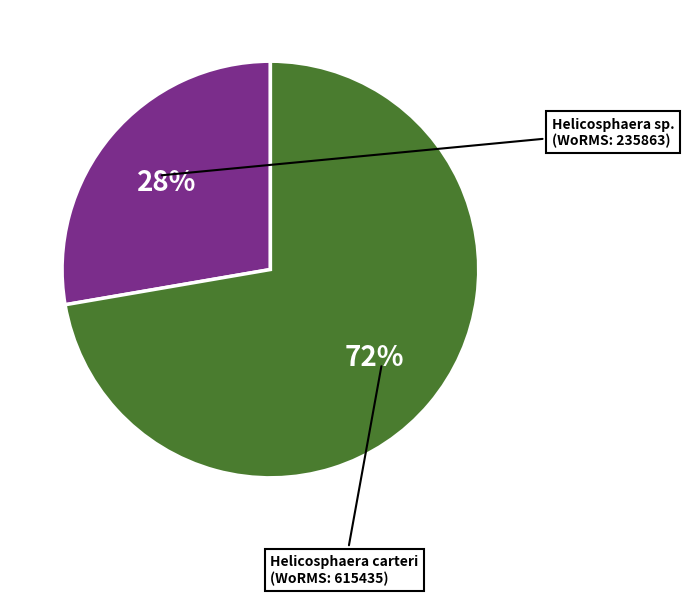

To the nearest percent, what is the average slice percentage?

50%